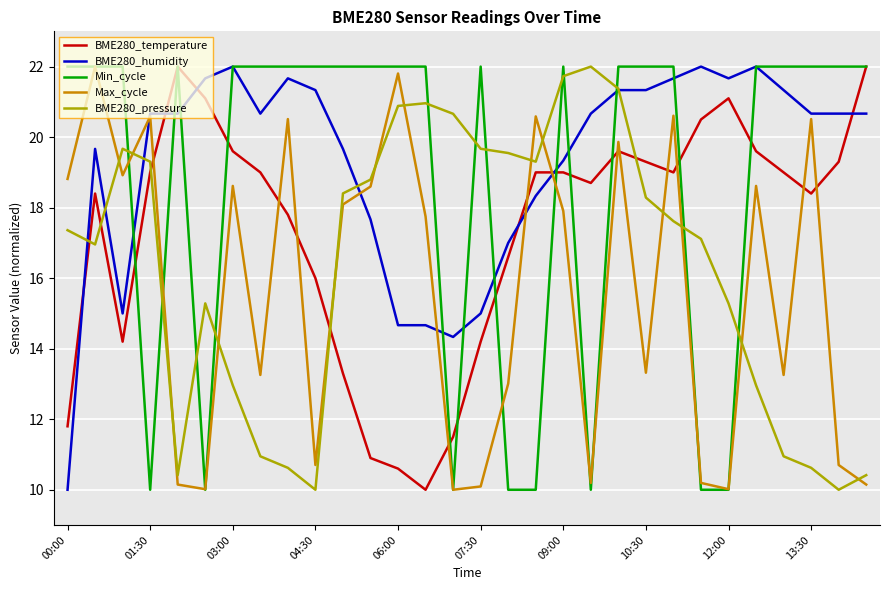

What is the smallest value displayed?

10.0